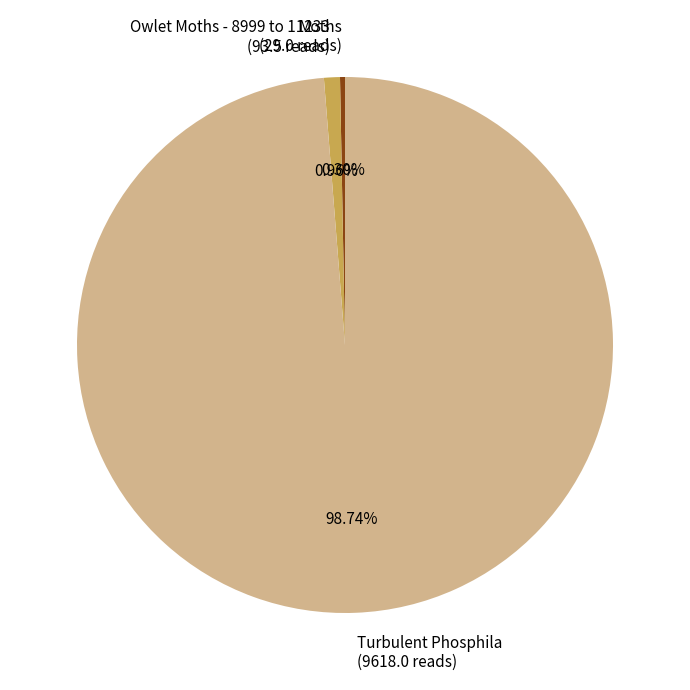

Does Turbulent Phosphila represent more than half of the total?

Yes